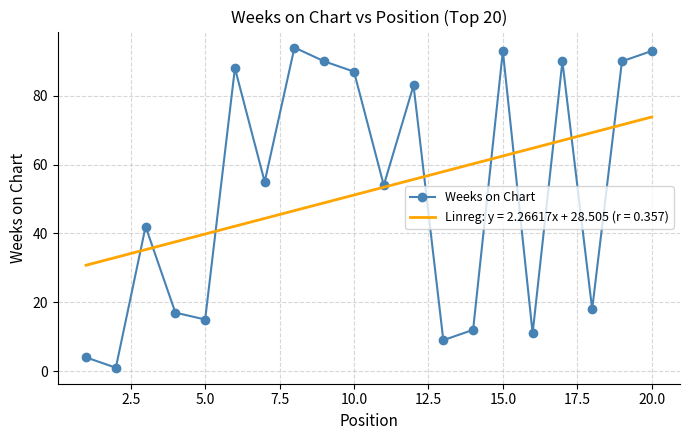

How many values exceed 55?

9